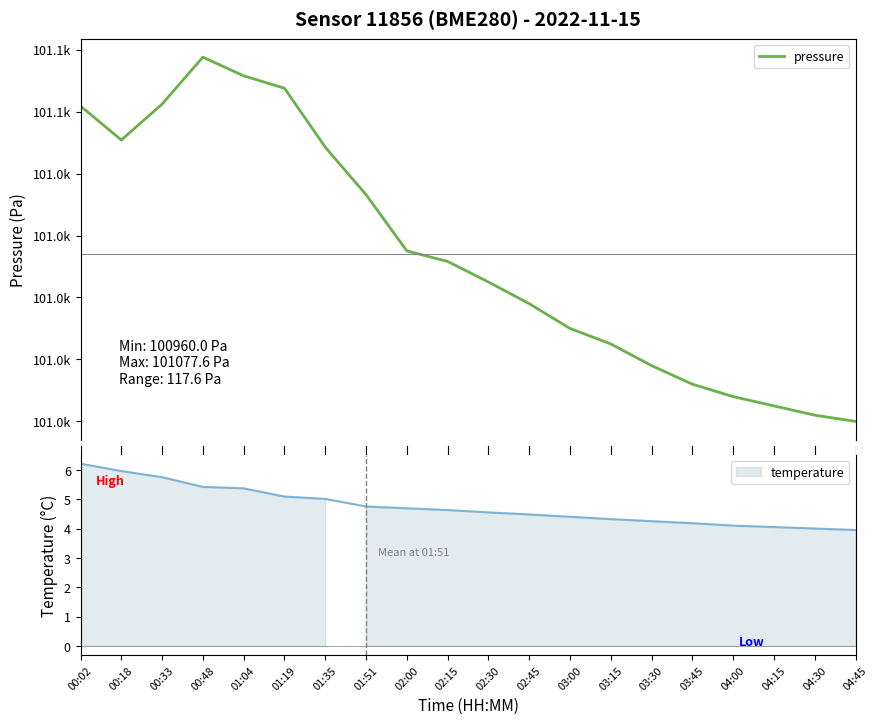

What is the difference between the maximum and second lowest values in the temperature series?

2.2